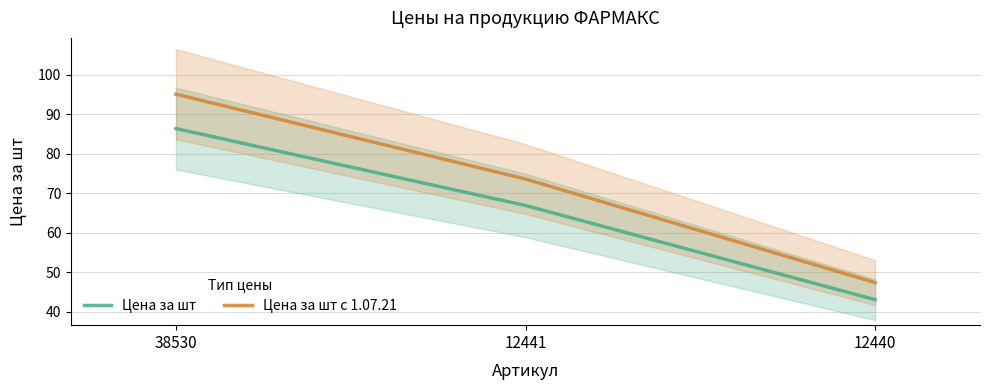

What is the average value of the Цена за шт с 1.07.21 series?

72.0